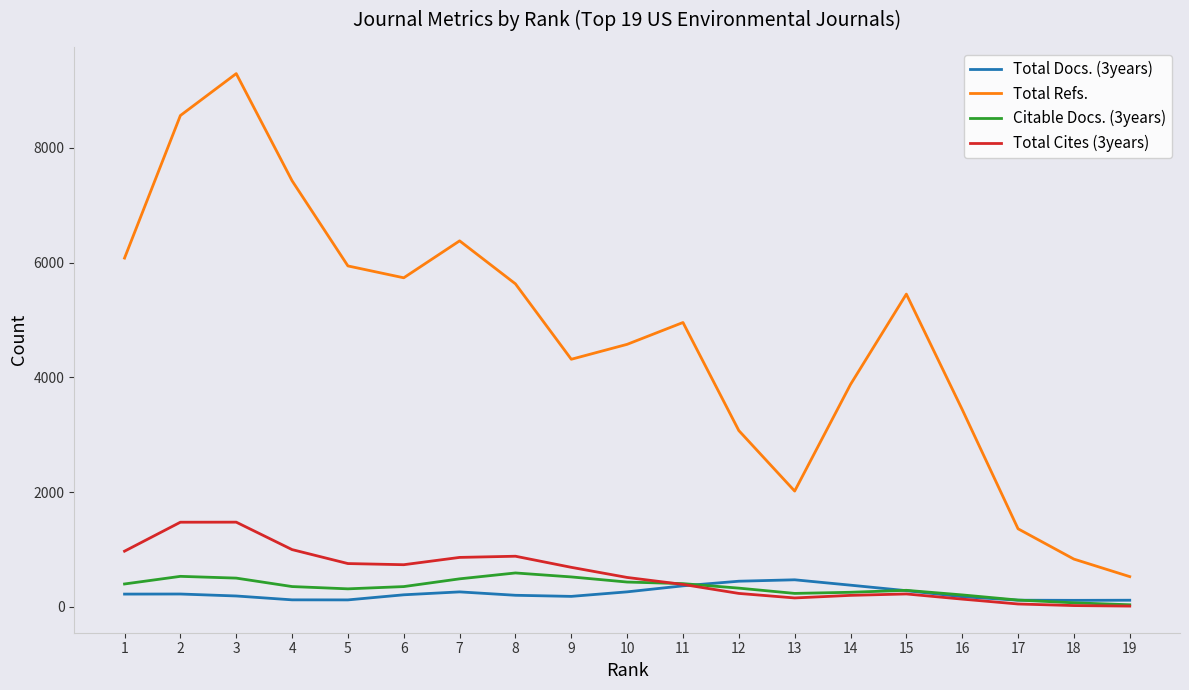

What is the approximate value of Total Cites (3years) at 19?

12.5